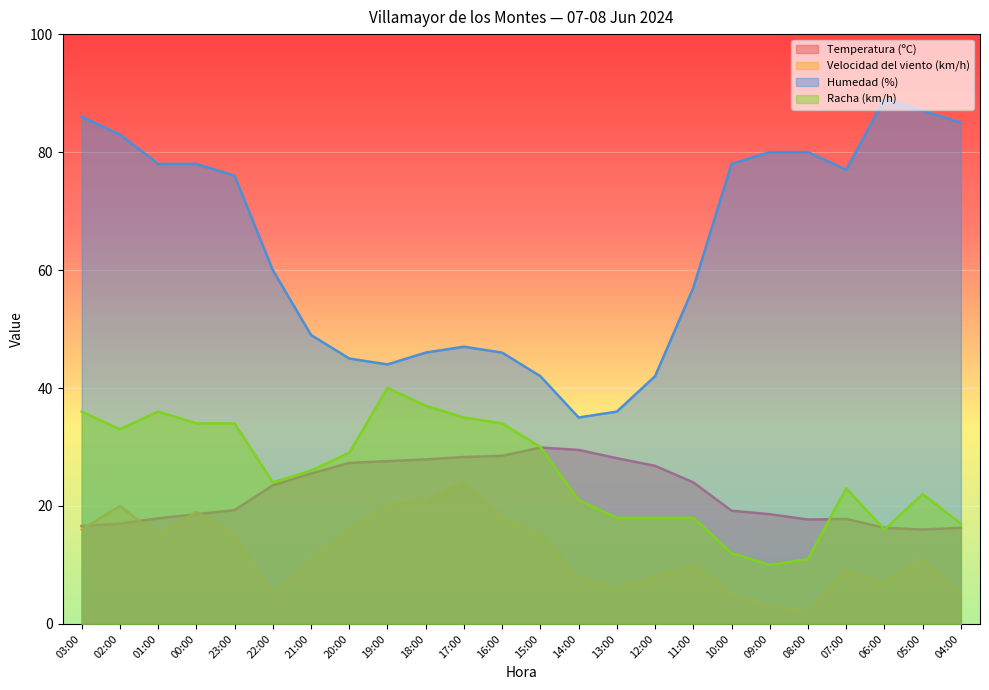

How many lines are shown in the chart?

4